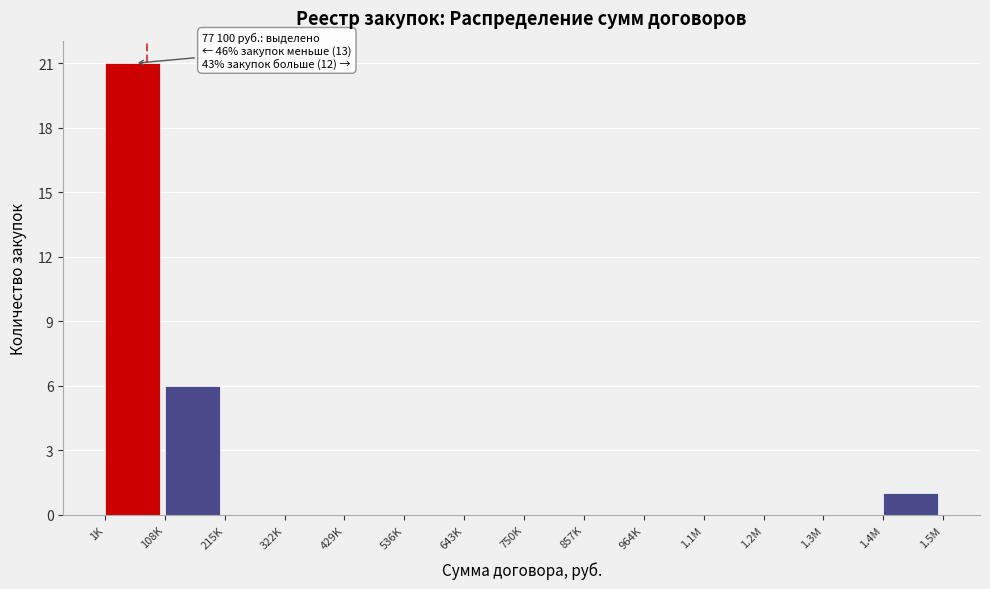

Reading left to right, what are all the values shown in this chart?

1K=21	108K=6	215K=0	322K=0	429K=0	536K=0	643K=0	750K=0	857K=0	964K=0	1.1M=0	1.2M=0	1.3M=0	1.4M=1